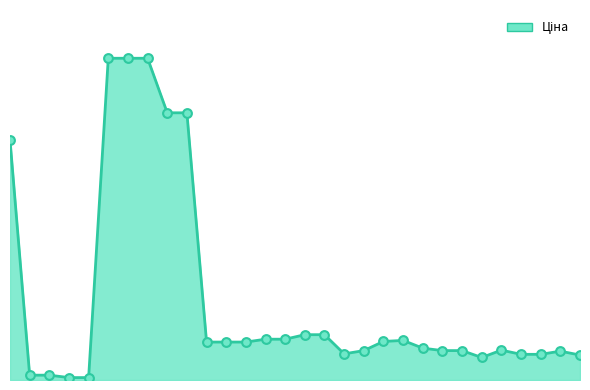

Does the chart have visible grid lines?

No